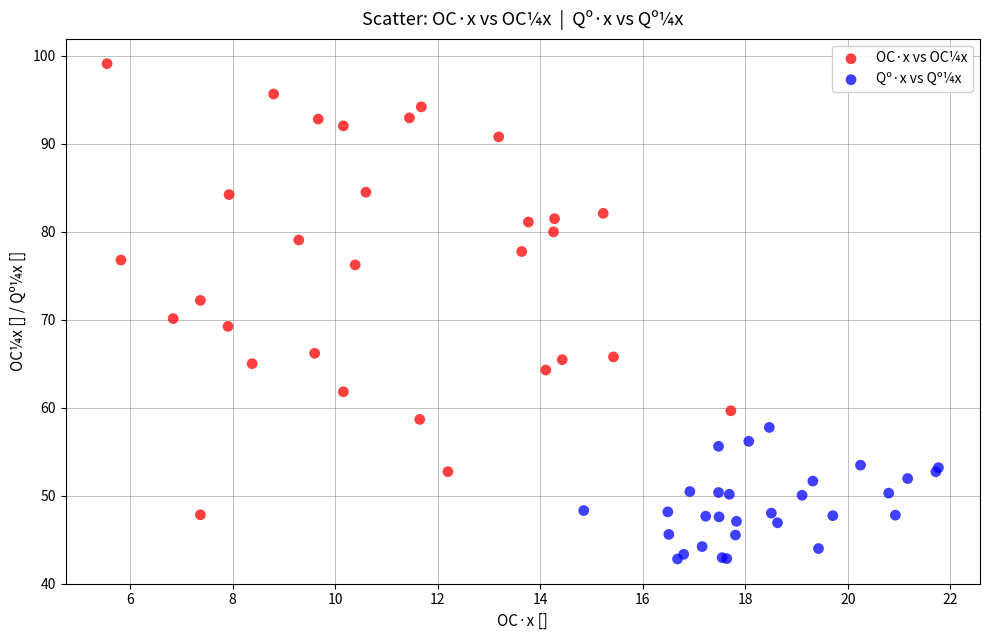

Which series has the largest Y range (max minus min)?

OC·x vs OC¼x